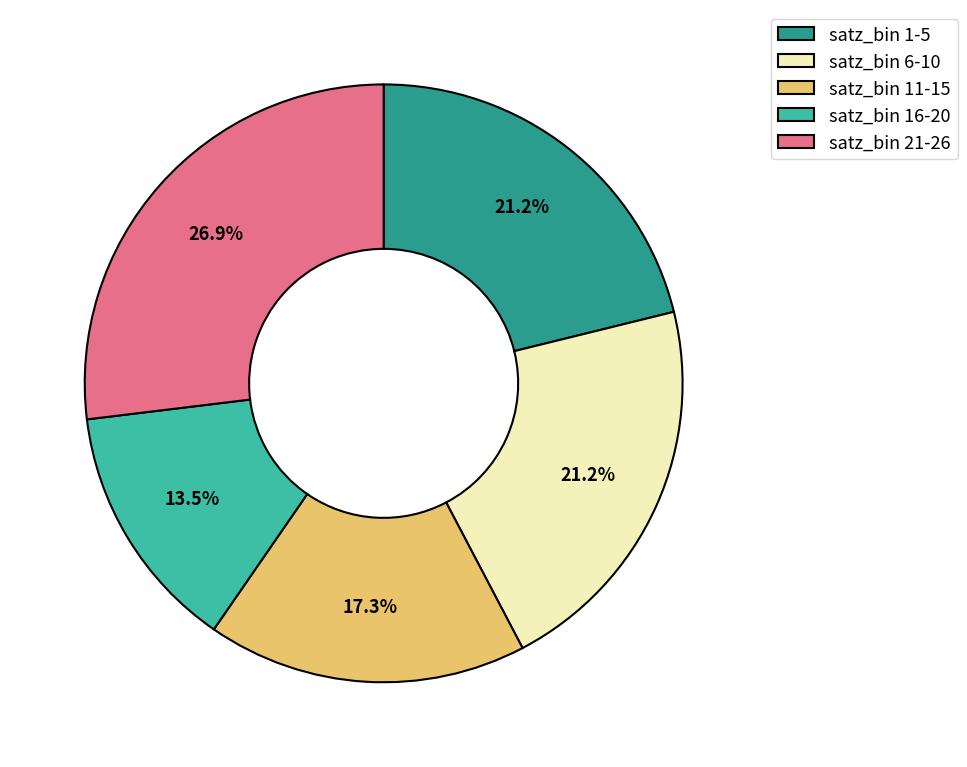

What portion of the pie excludes satz_bin 1-5?

78.8%